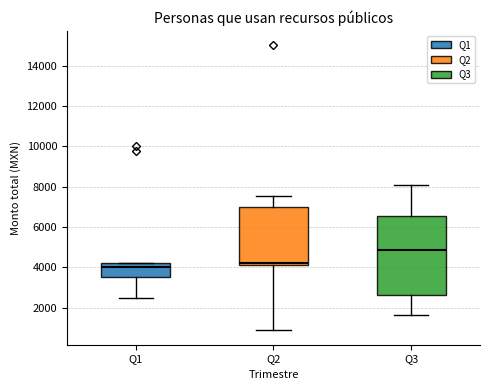

Comparing the boxes themselves (not the whiskers), which one is the tallest?

Q3